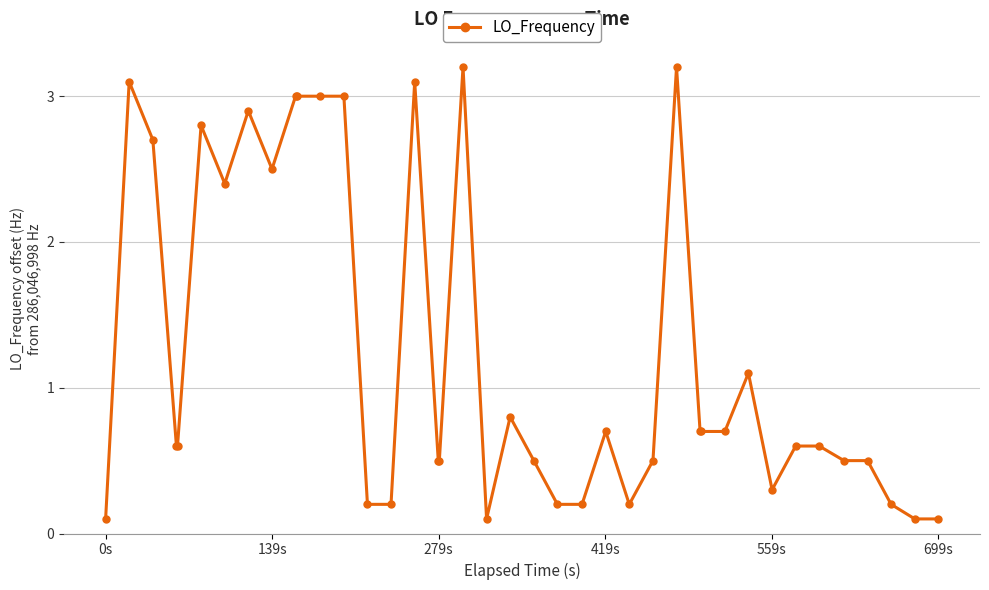

What is the value of the 11th point from the left?

3.0